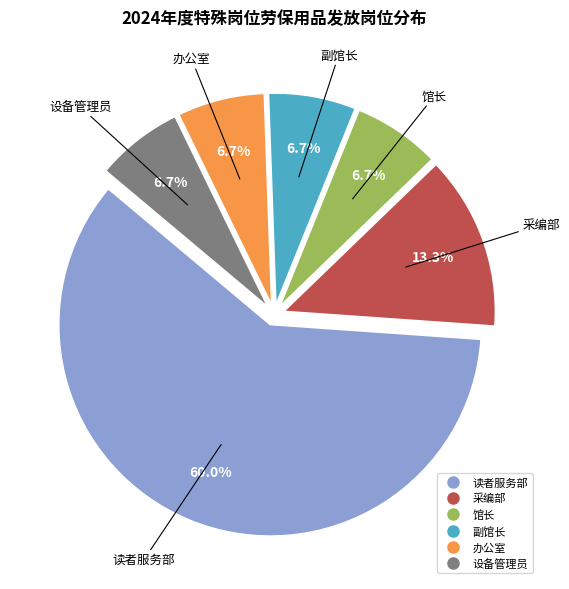

Approximately how many times larger is the value at 办公室 compared to 设备管理员?

1.0